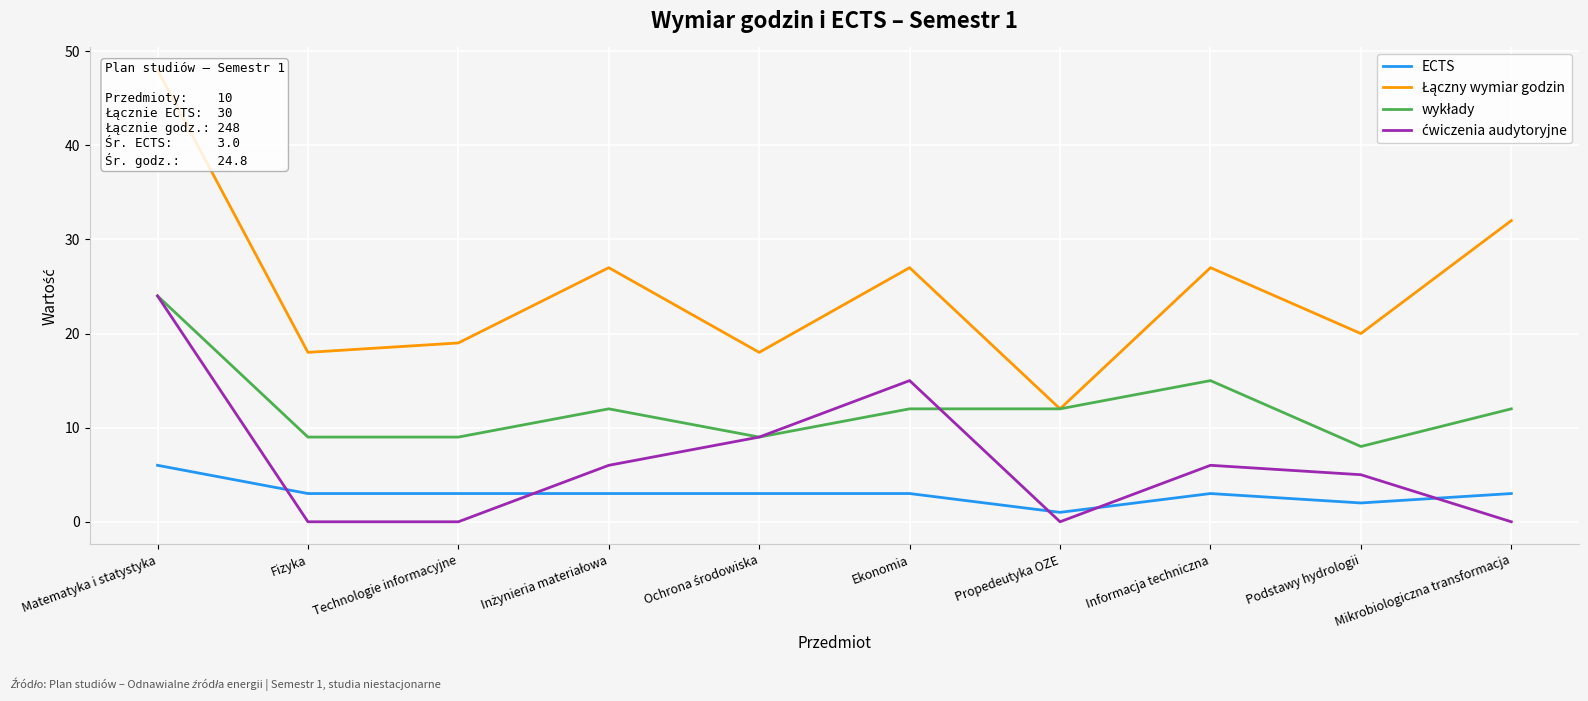

Where is the first local minimum for ECTS?

Propedeutyka OZE